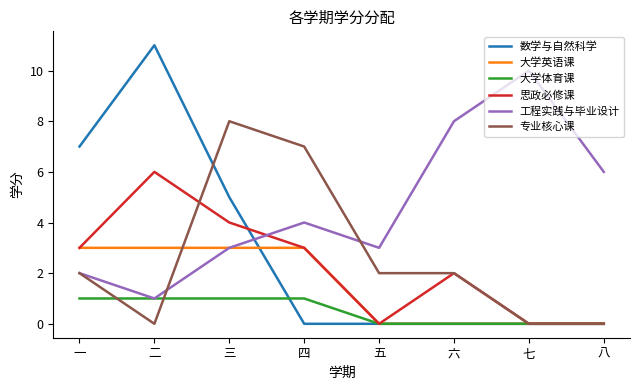

Does the chart display data point markers on the line(s)?

No